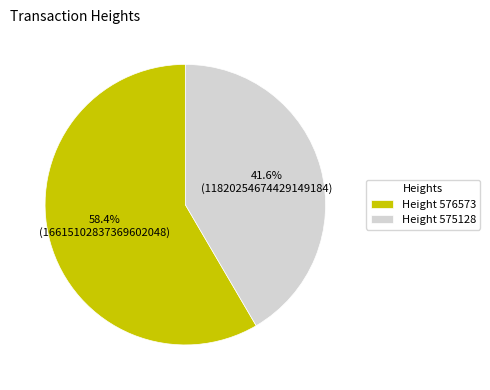

Which slice represents more than half of the pie?

Height 576573